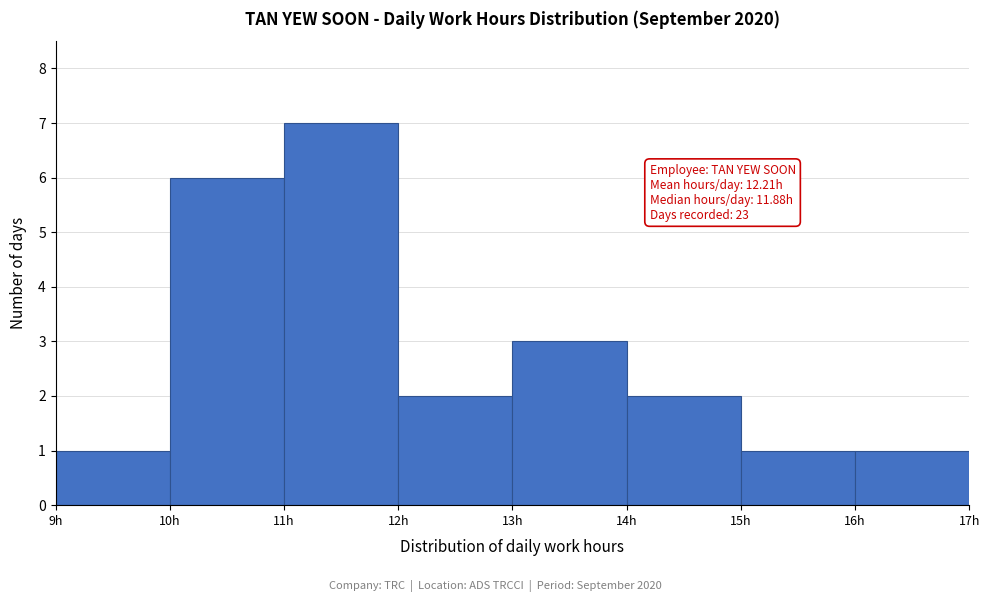

Which range on the x-axis has the tallest bar?

11 to 12